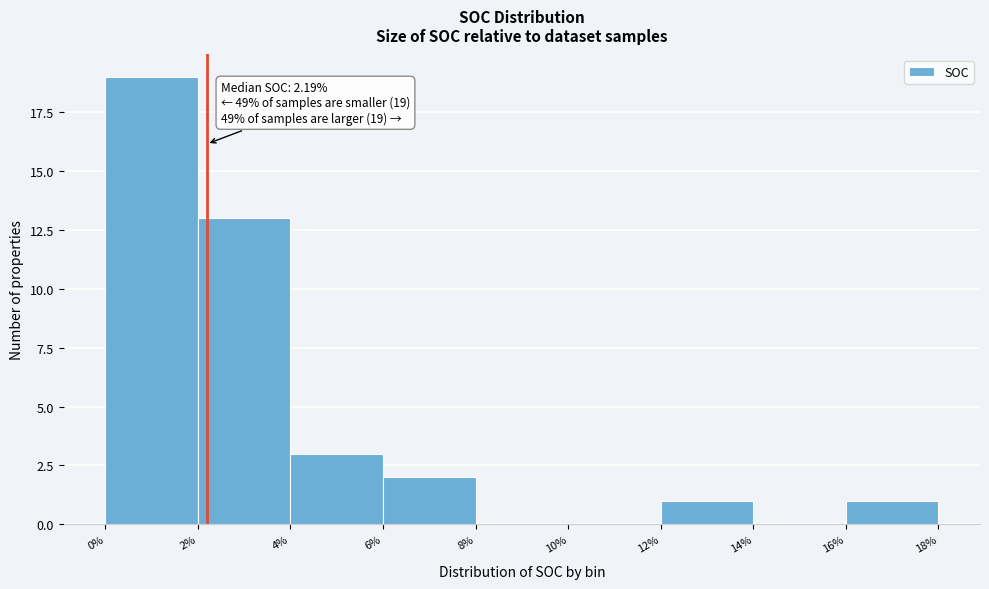

Over which range of the x-axis is the bar tallest?

0% to 2%